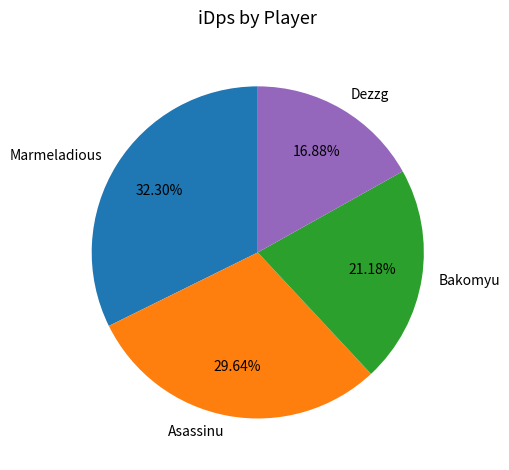

How many segments does this pie chart have?

4